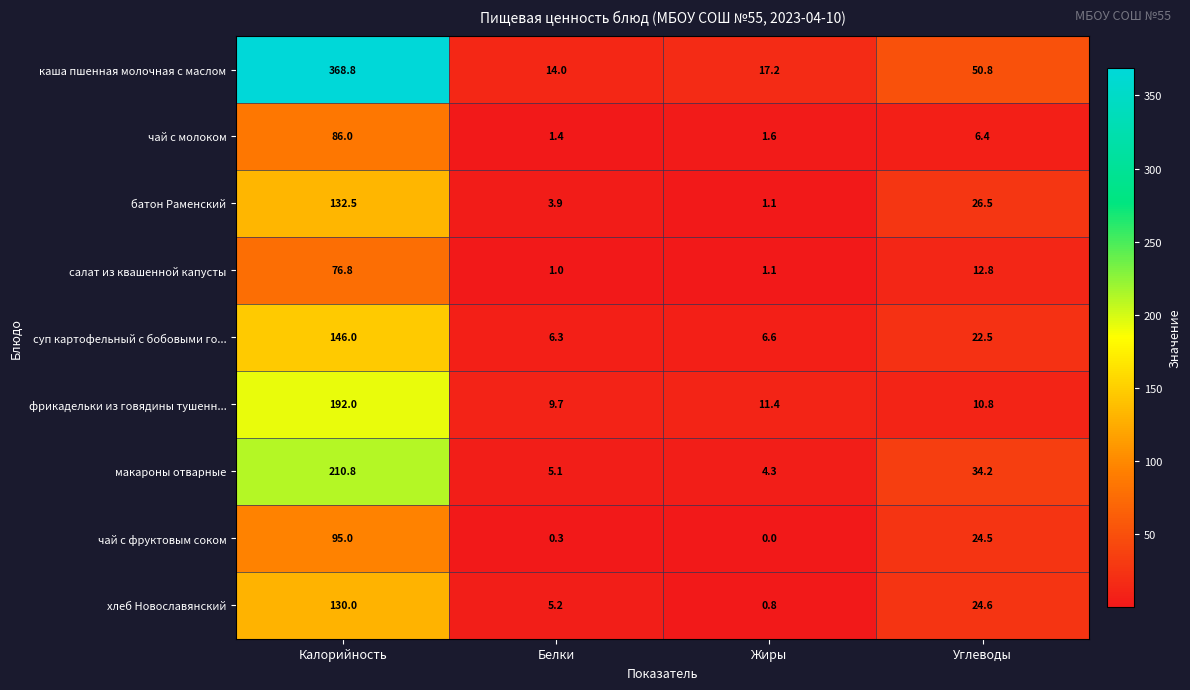

What is the difference between the maximum and minimum values in the макароны отварные series?

206.5